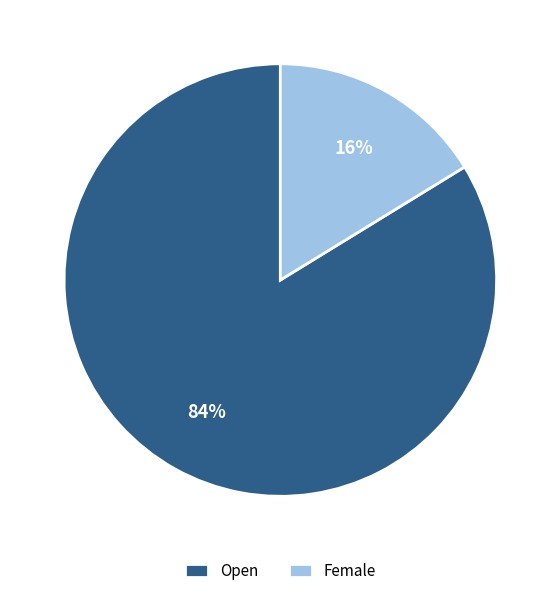

Rank the categories by value from lowest to highest.

Female, Open